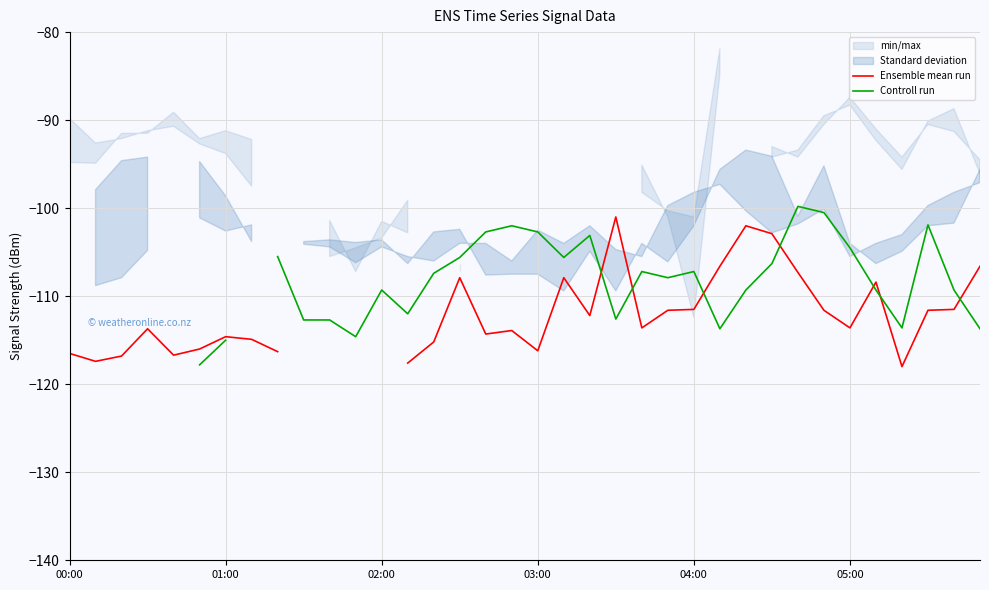

How many times do Ensemble mean run and Controll run cross each other?

7